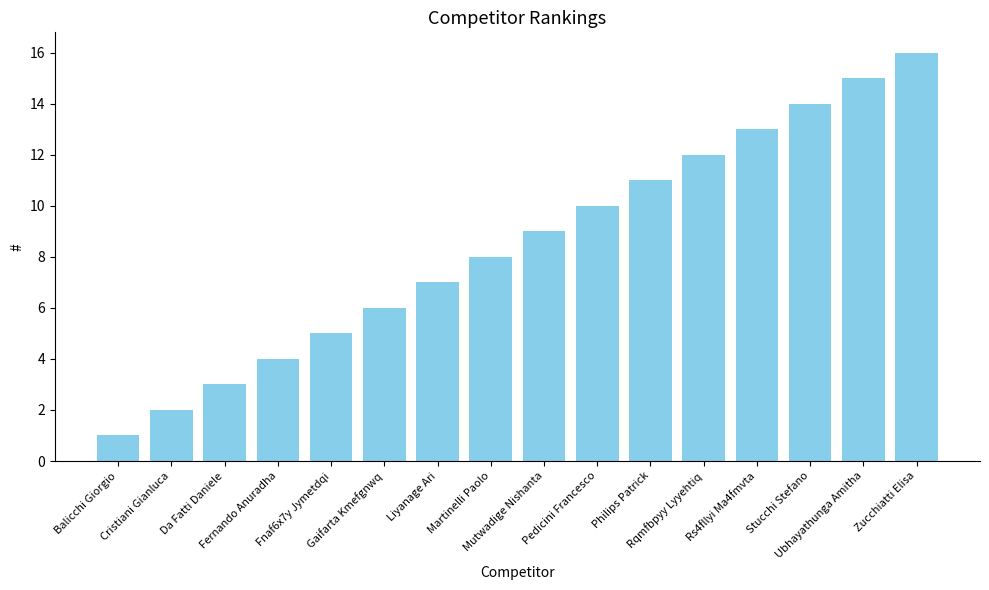

True or false: the data shows 4 at Gaifarta Kmefgnwq.

False